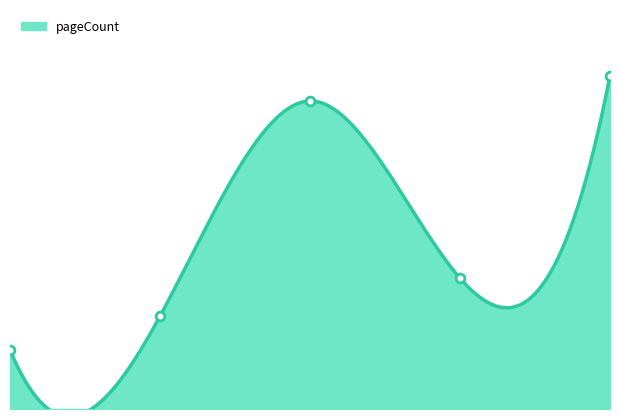

What is the change in value from 2.0 to 3.0?

-336